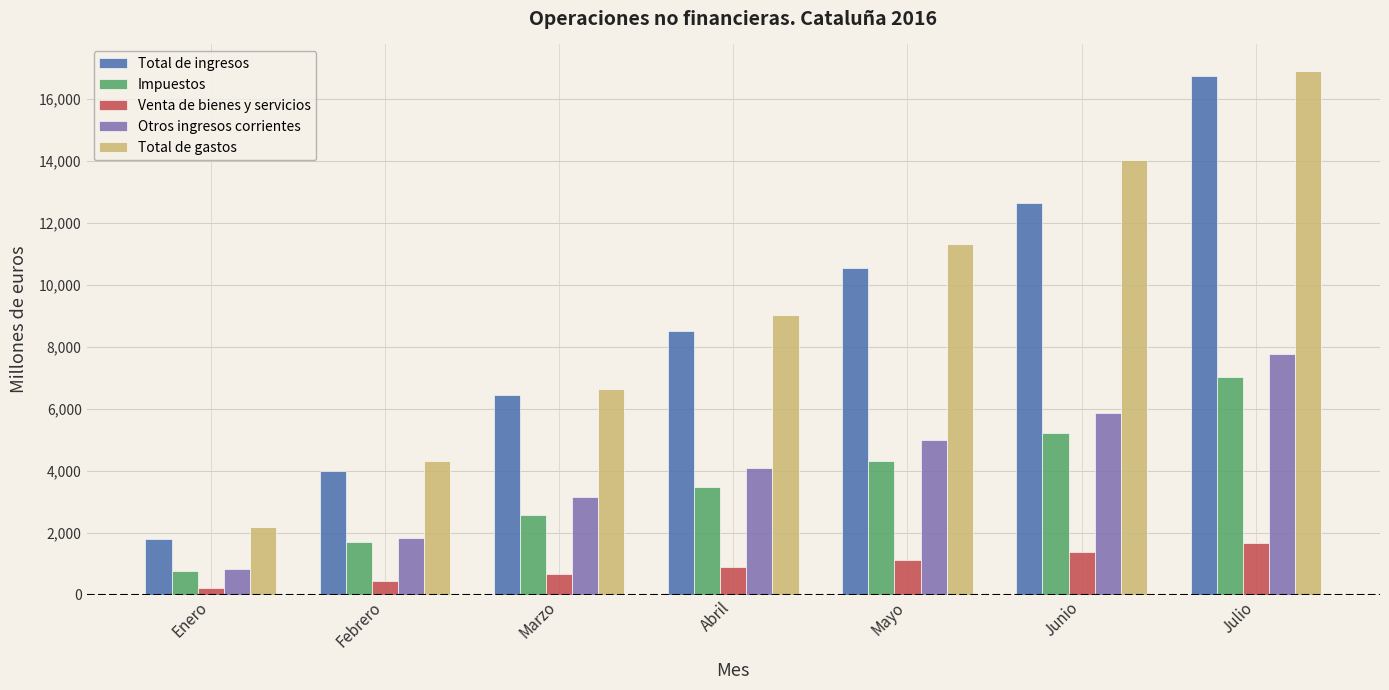

What is the difference between the highest and lowest values at Abril?

8137